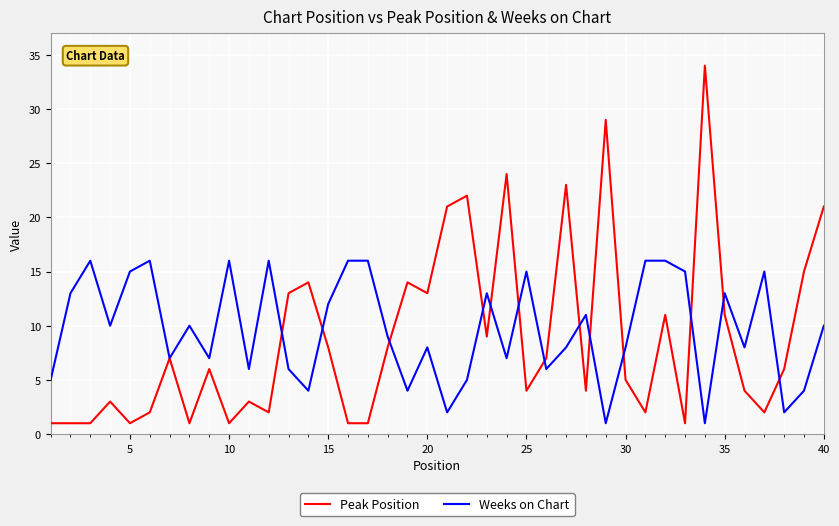

Count the number of data series in this chart.

2